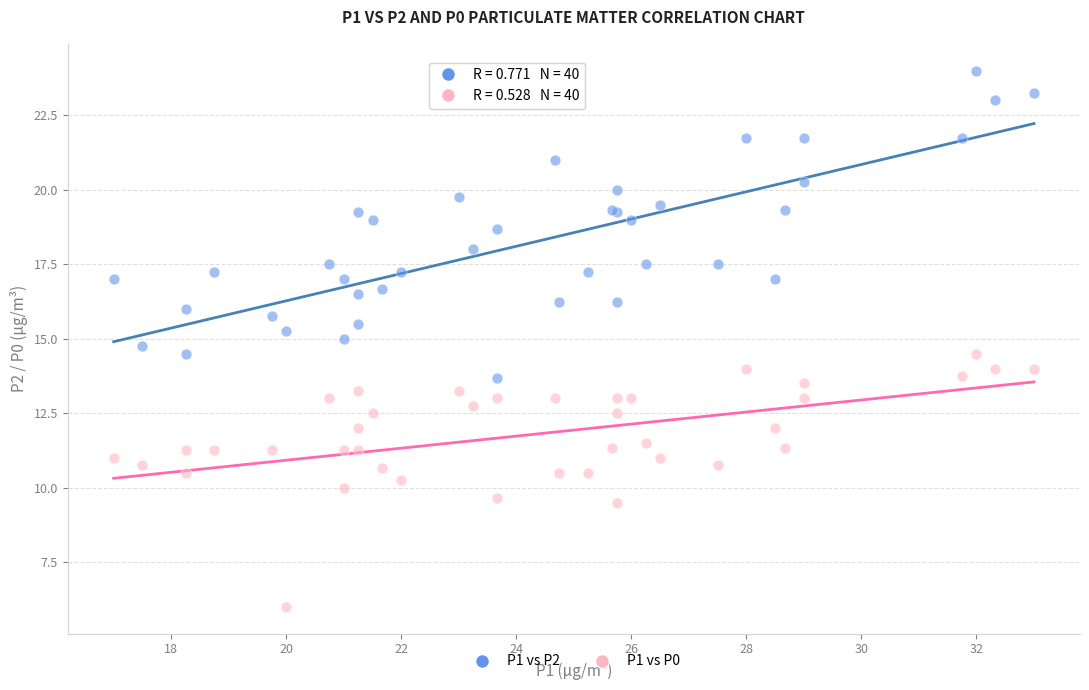

Which series has the largest Y range (max minus min)?

P1 vs P2